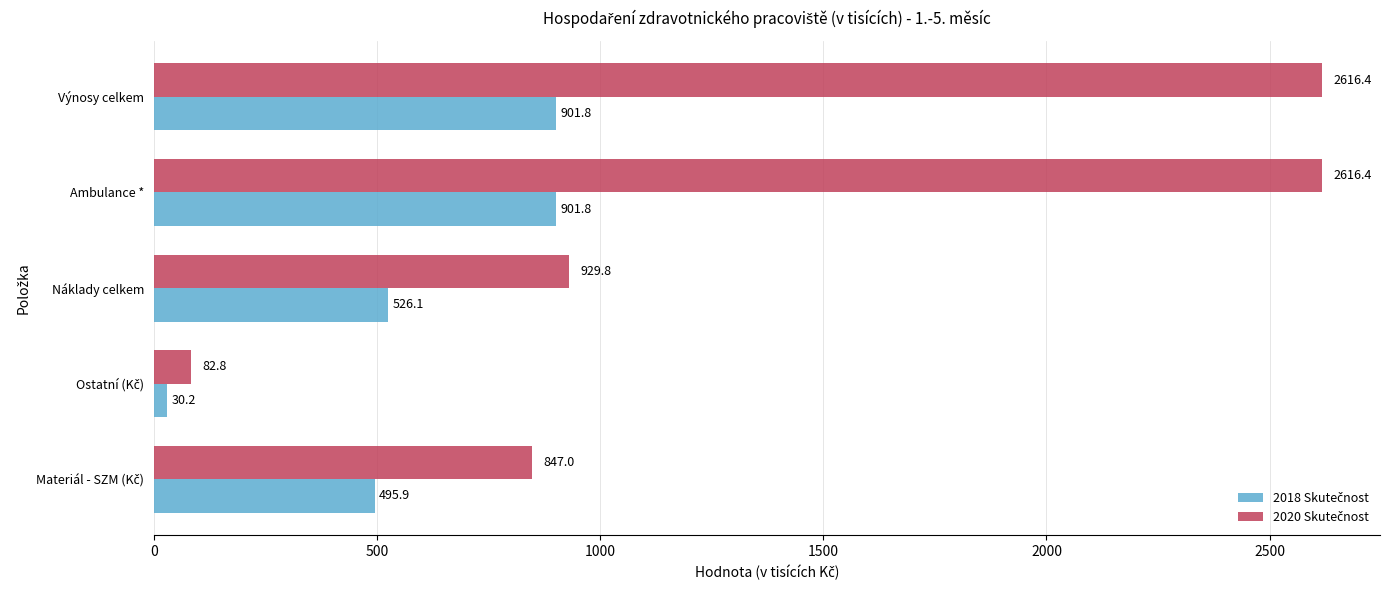

How many series are shown in this chart?

2